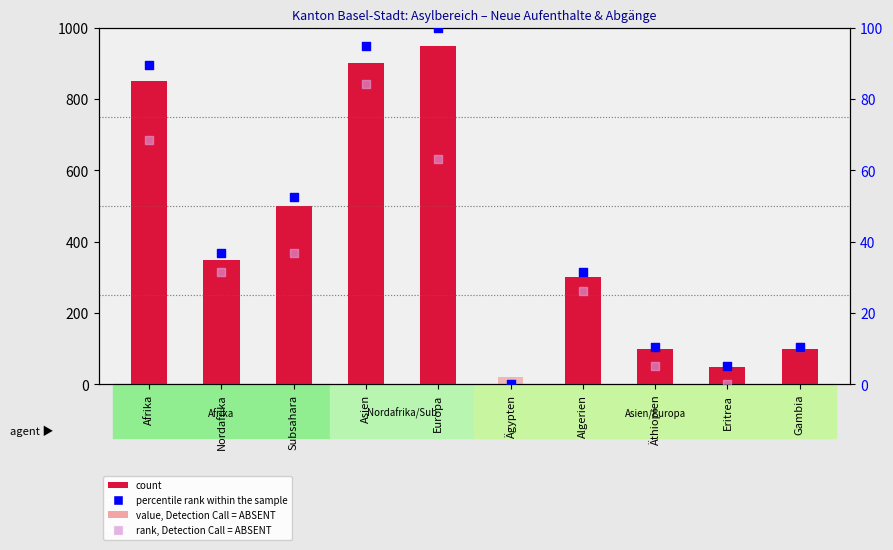

Is the value of count at Ägypten greater than the value of value, Detection Call = ABSENT at Algerien?

No